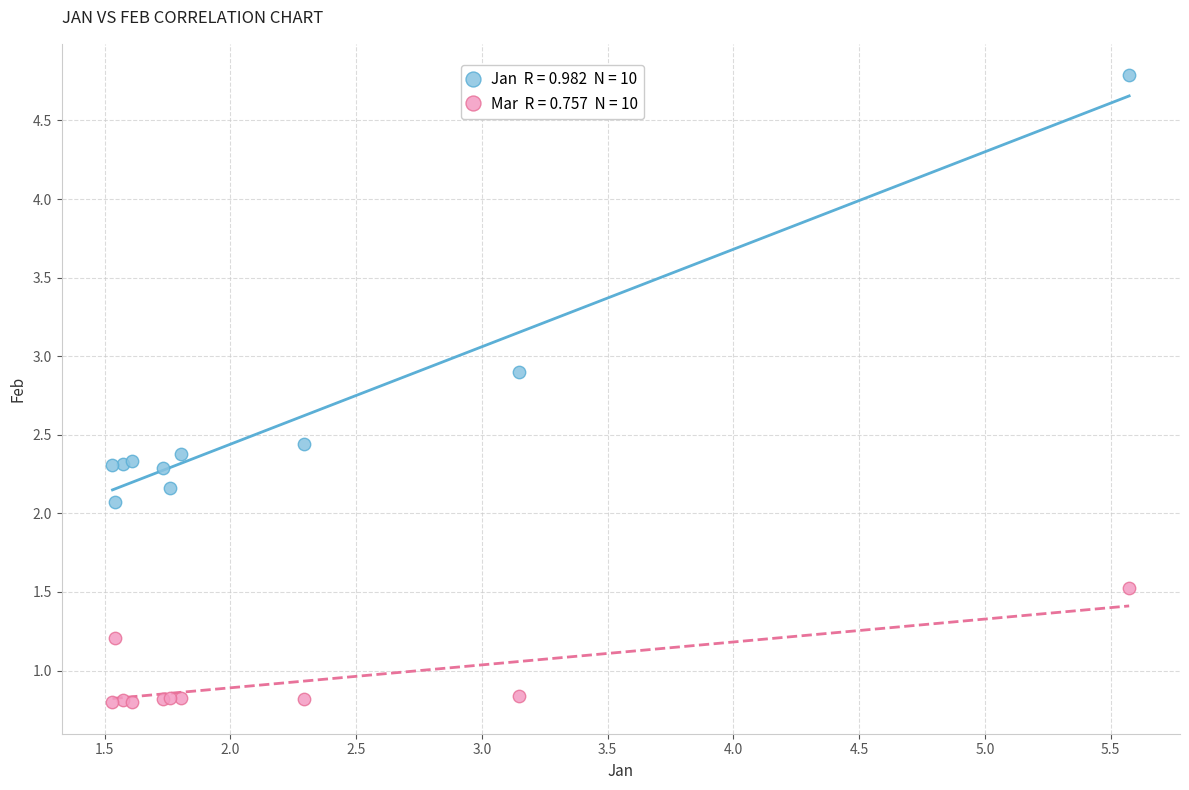

Across all series, what Y value is closest to 2?

2.1